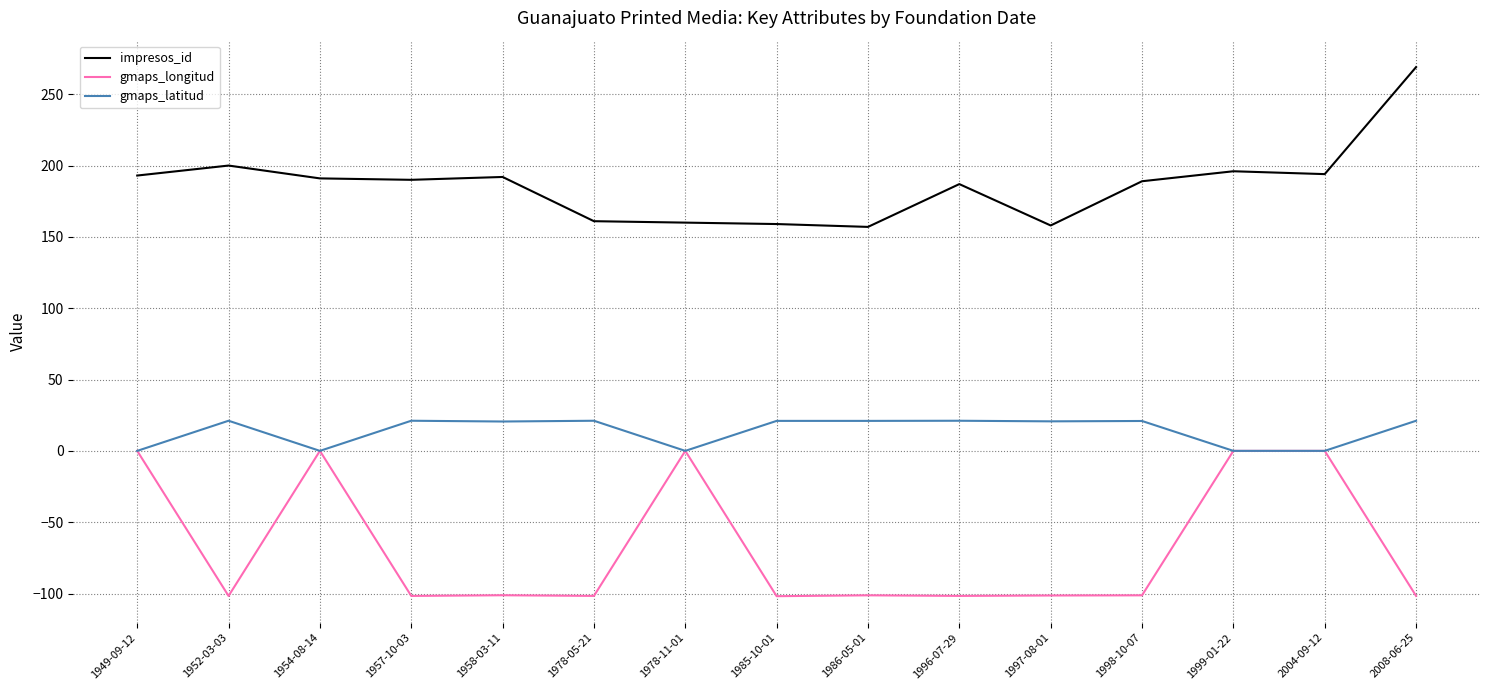

Which series has the largest total across all categories?

impresos_id